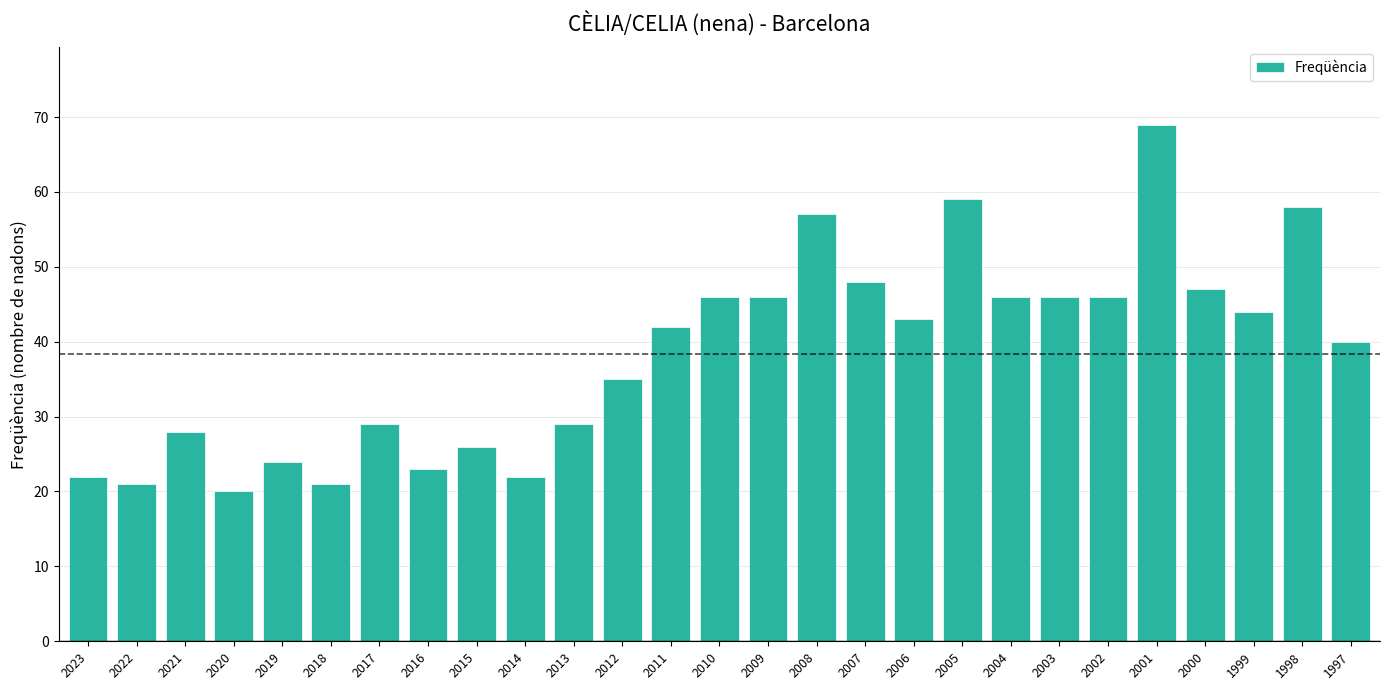

Which category has the highest value across all series?

2001